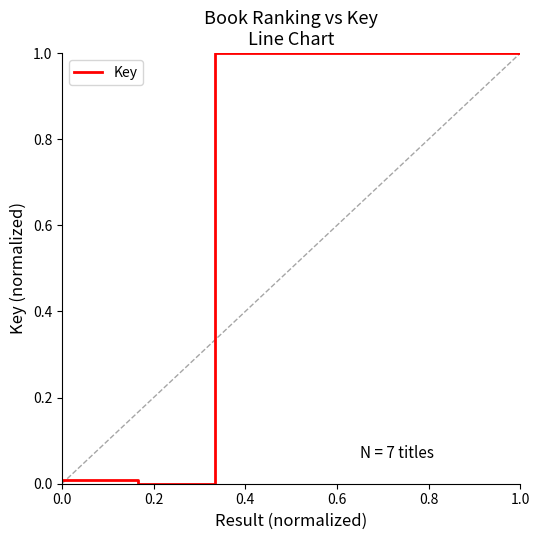

How many positive values are there?

6